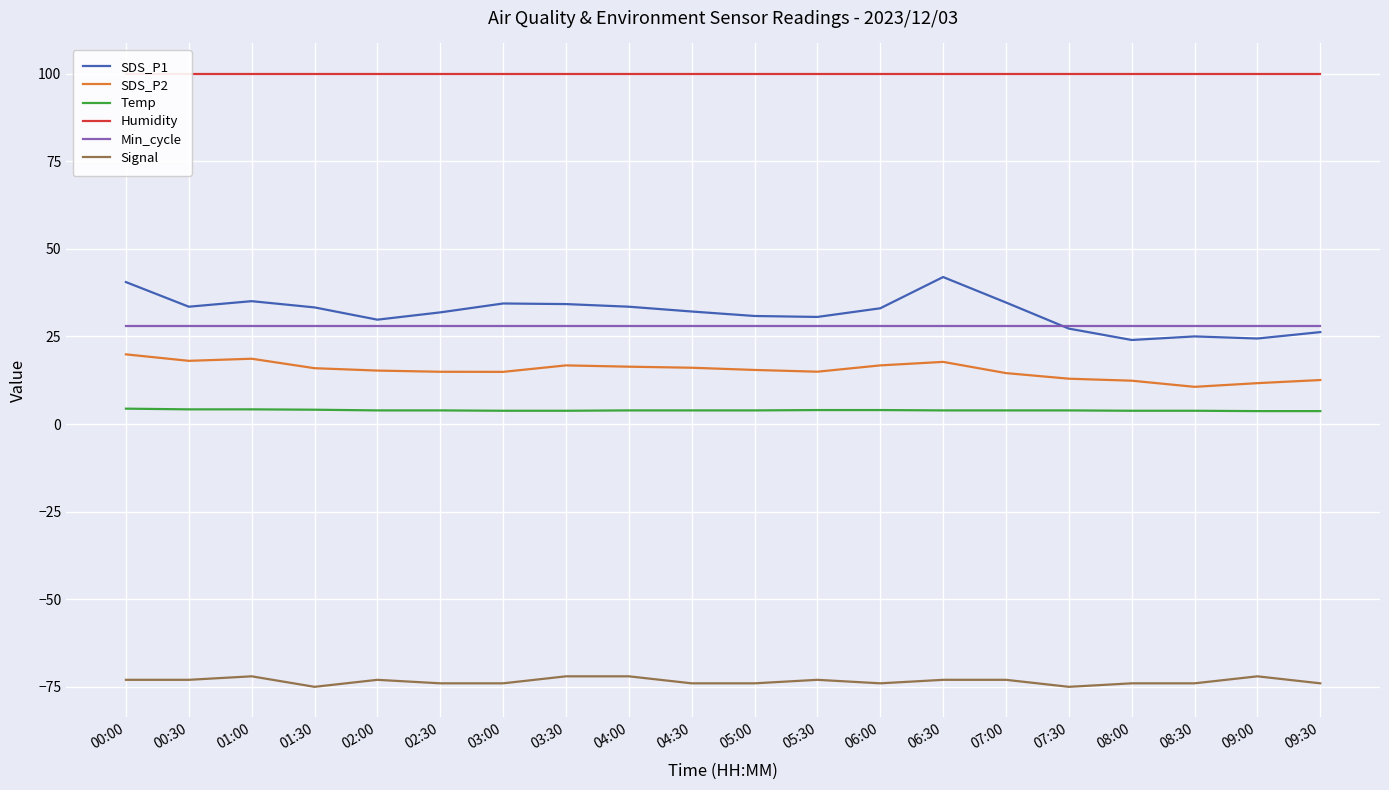

Which label corresponds to the largest value in the chart?

00:00